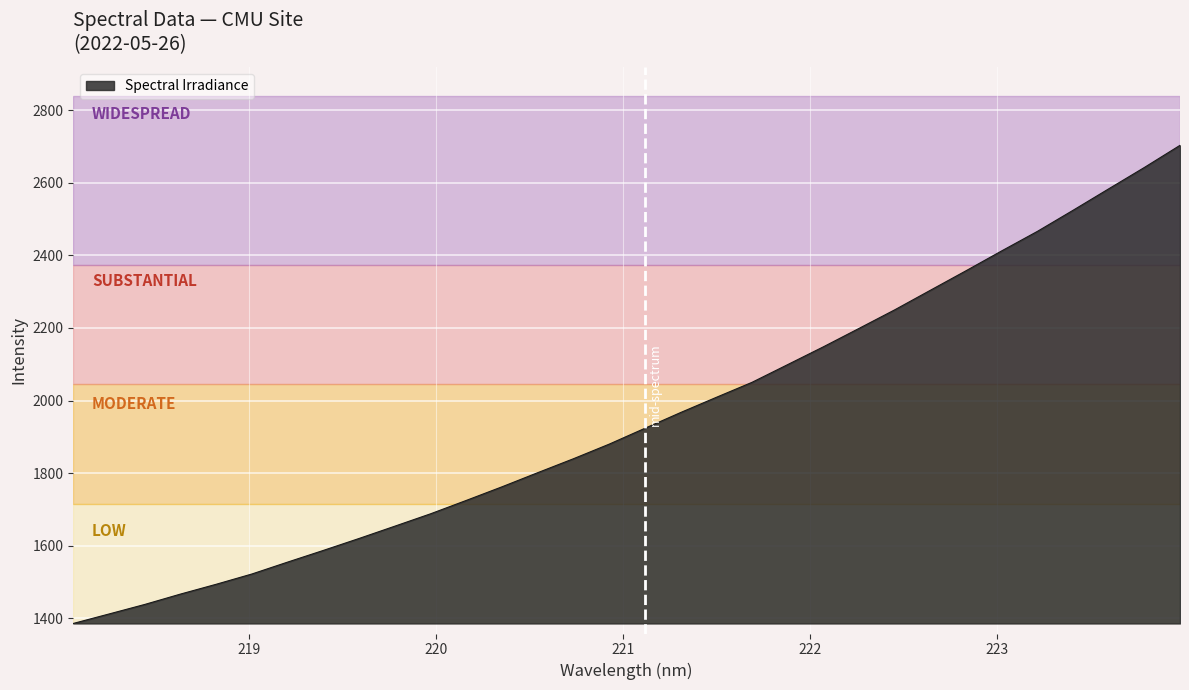

What is the difference between the maximum and minimum values?

1318.1